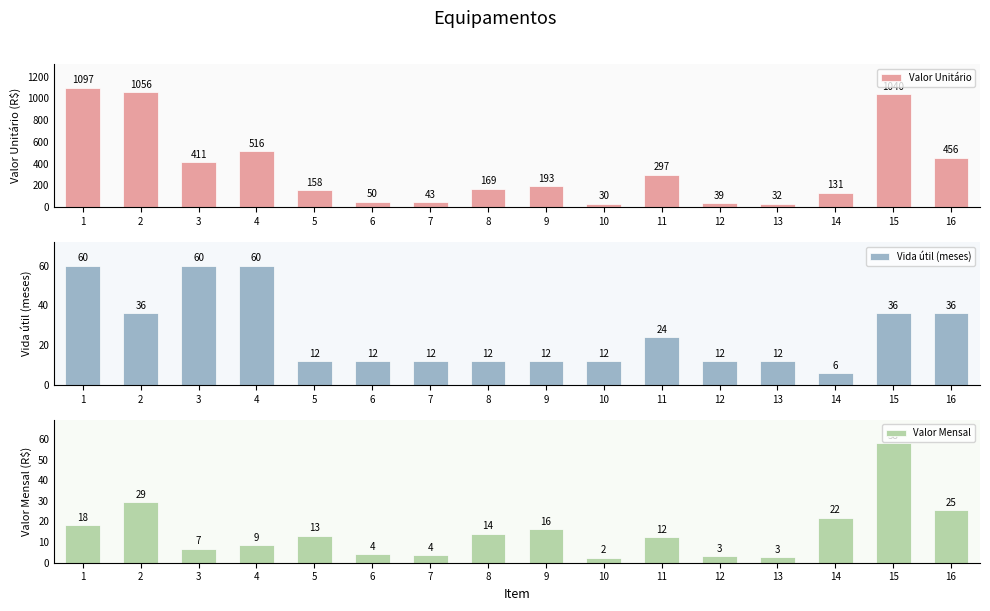

What is the sum of the Vida útil (meses) values at 7 and 14?

18